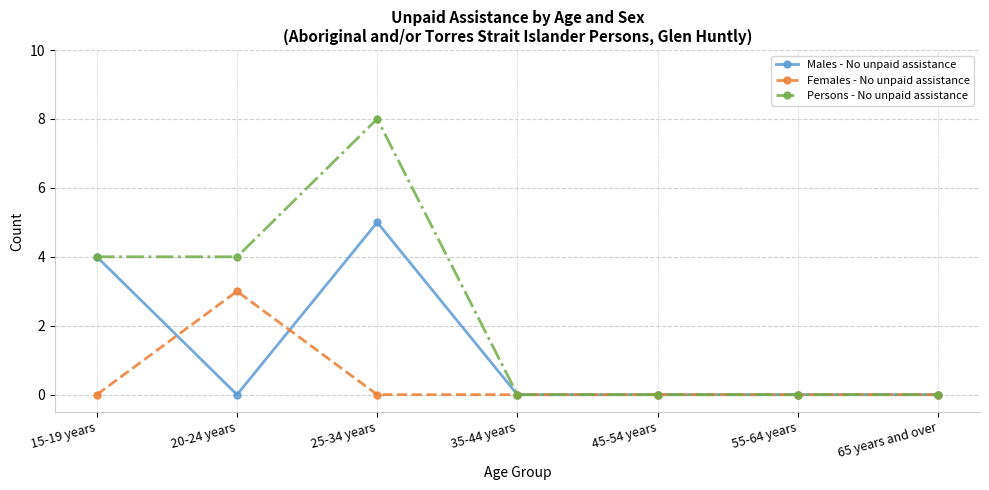

Rank the series at 25-34 years from lowest to highest value.

Females - No unpaid assistance, Males - No unpaid assistance, Persons - No unpaid assistance